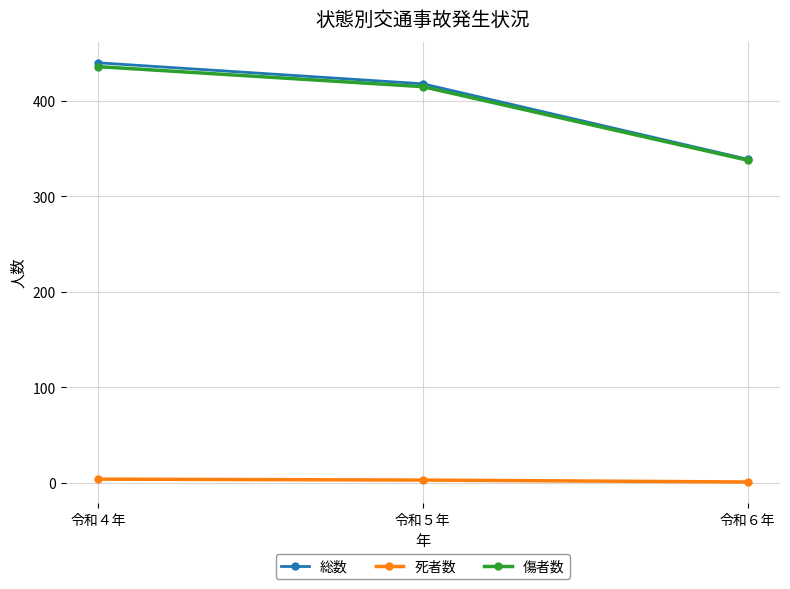

Between 令和５年 and 令和６年, which series saw the biggest shift?

総数